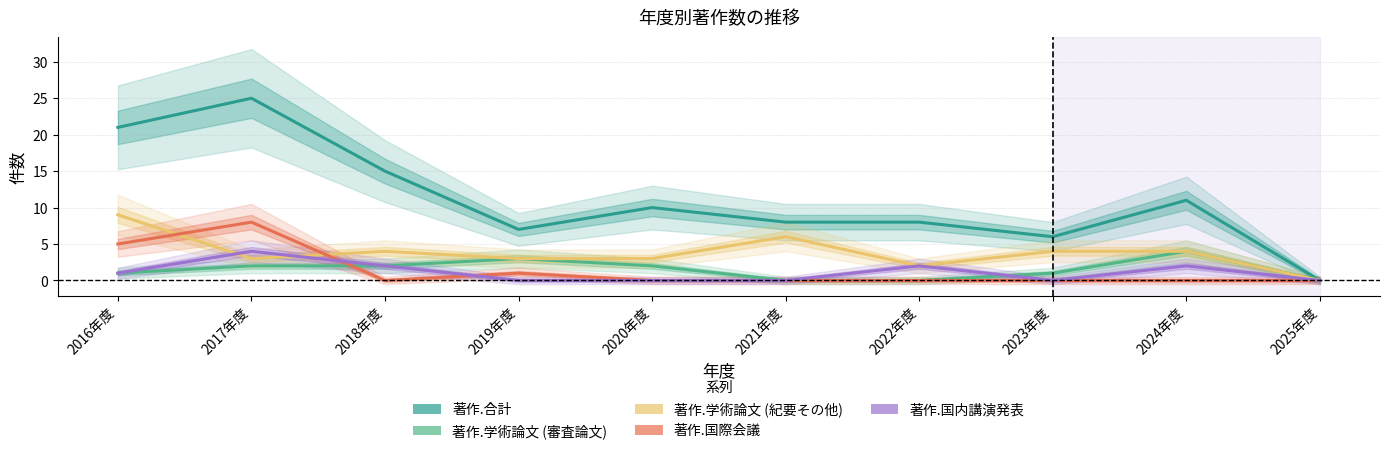

Reading left to right, list all the values displayed in this chart.

著作.合計: 21	25	15	7	10	8	8	6	11	0
著作.学術論文 (審査論文): 1	2	2	3	2	0	0	1	4	0
著作.学術論文 (紀要その他): 9	3	4	3	3	6	2	4	4	0
著作.国際会議: 5	8	0	1	0	0	0	0	0	0
著作.国内講演発表: 1	4	2	0	0	0	2	0	2	0